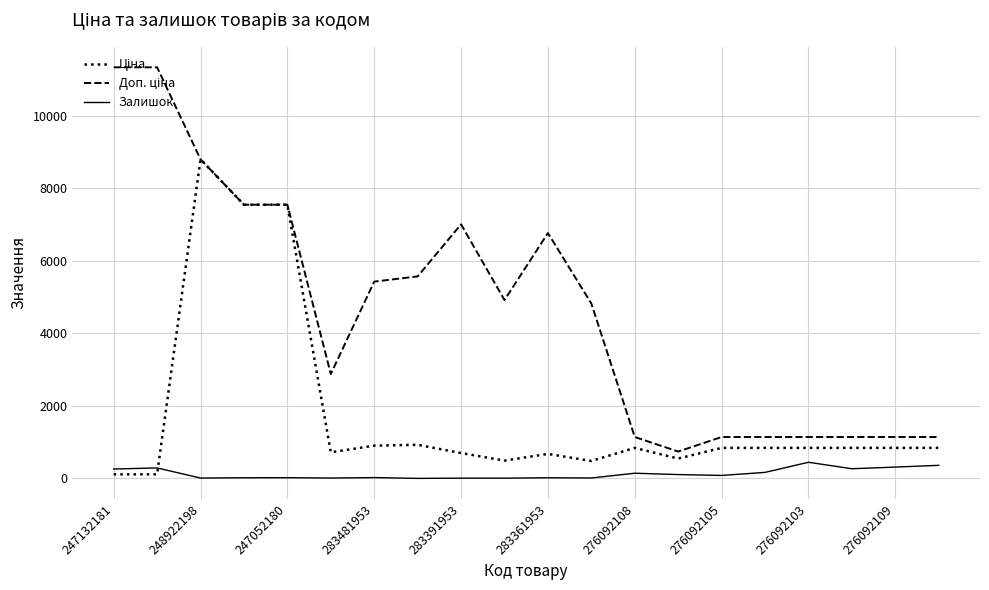

The value of Залишок at 276092109 is 313.0. True or false?

True